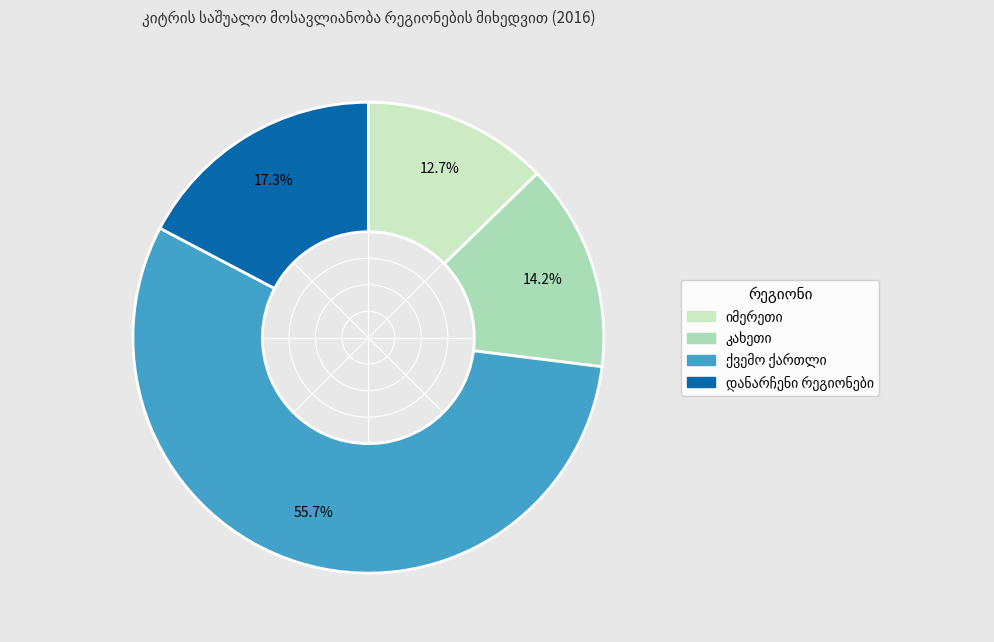

How many segments does this pie chart have?

4